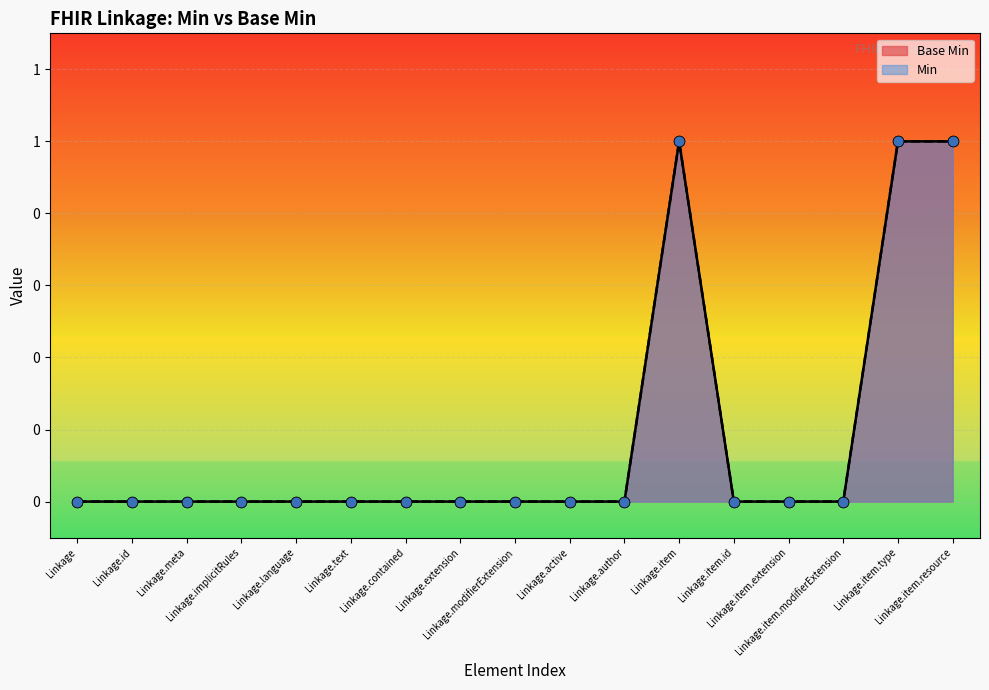

Which has a higher value, Linkage.item.extension or Linkage.modifierExtension?

Linkage.item.extension